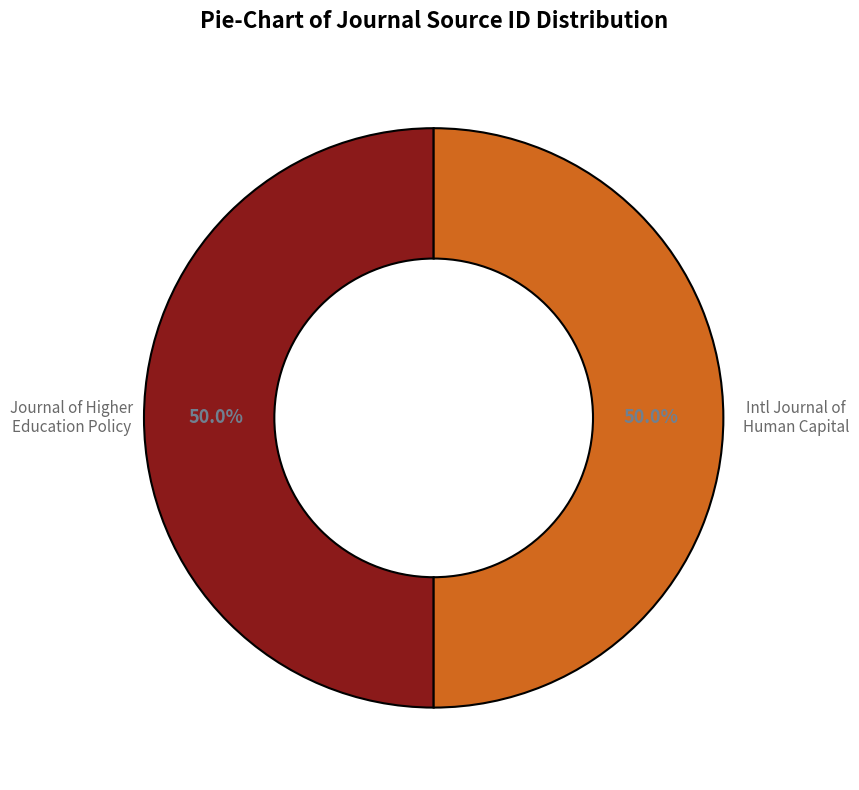

Count the number of slices in the pie.

2